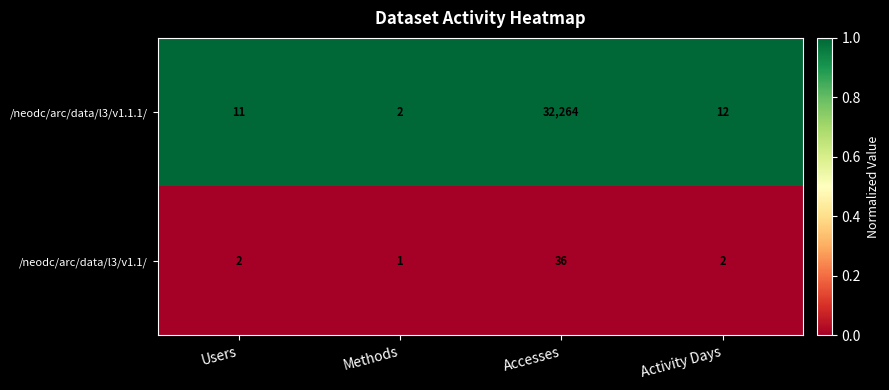

How many distinct data groups are displayed?

2